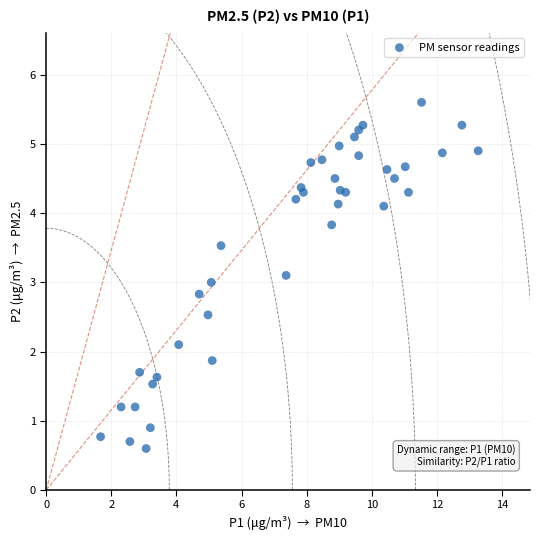

What is the range of X values (max minus min)?

11.6